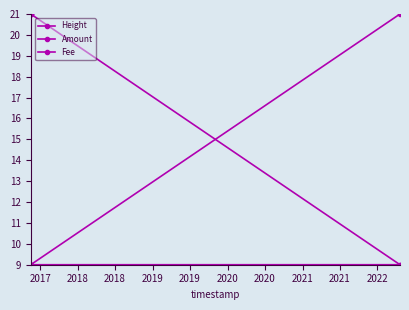

How many lines are shown in the chart?

3